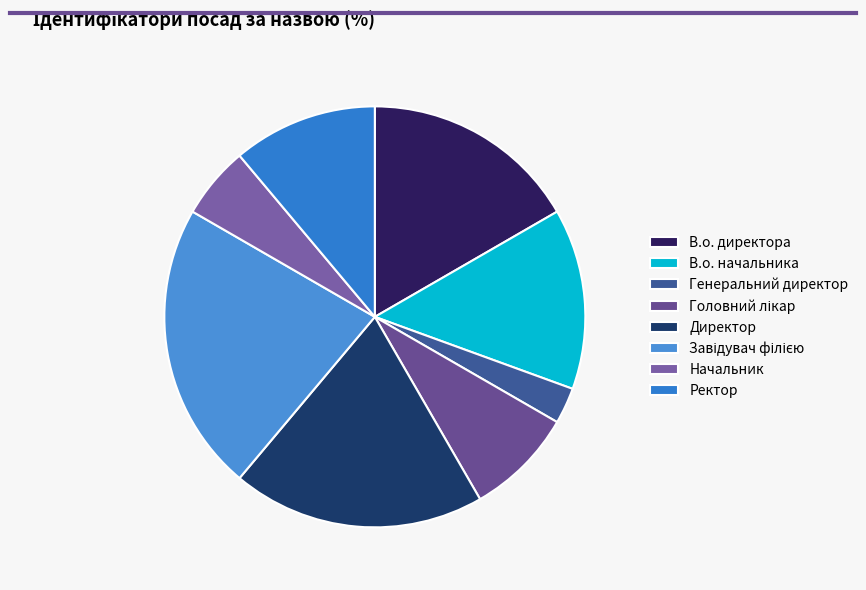

Which has a higher value, Головний лікар or Директор?

Директор